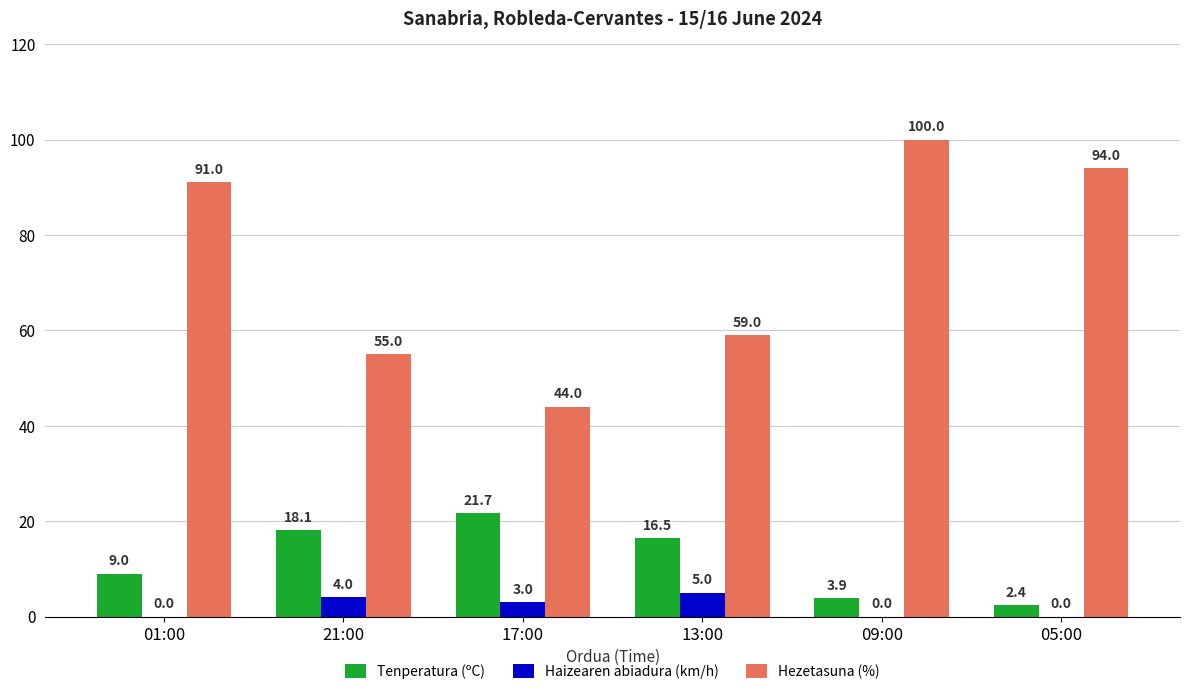

Reading left to right, extract all data points from this chart.

Tenperatura (ºC): 01:00=9.0	21:00=18.1	17:00=21.7	13:00=16.5	09:00=3.9	05:00=2.4
Haizearen abiadura (km/h): 01:00=0.0	21:00=4.0	17:00=3.0	13:00=5.0	09:00=0.0	05:00=0.0
Hezetasuna (%): 01:00=91.0	21:00=55.0	17:00=44.0	13:00=59.0	09:00=100.0	05:00=94.0